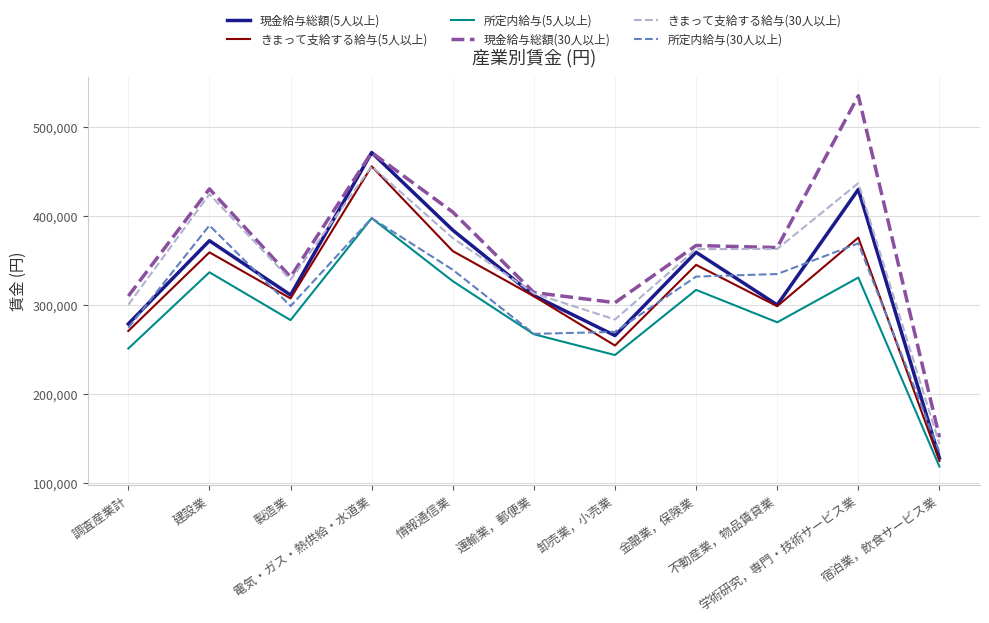

True or false: 現金給与総額(30人以上) and 所定内給与(5人以上) intersect in this chart.

False